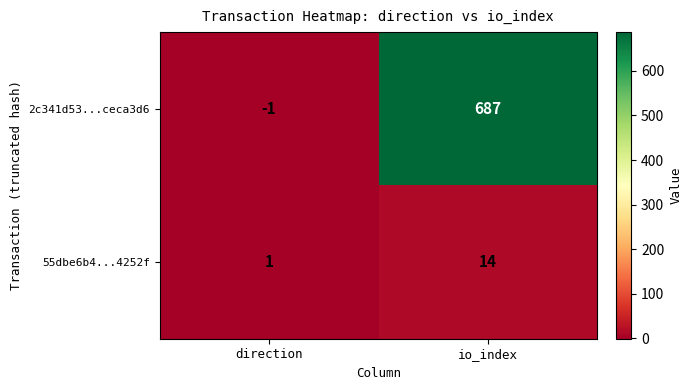

What is the smallest value displayed?

-1